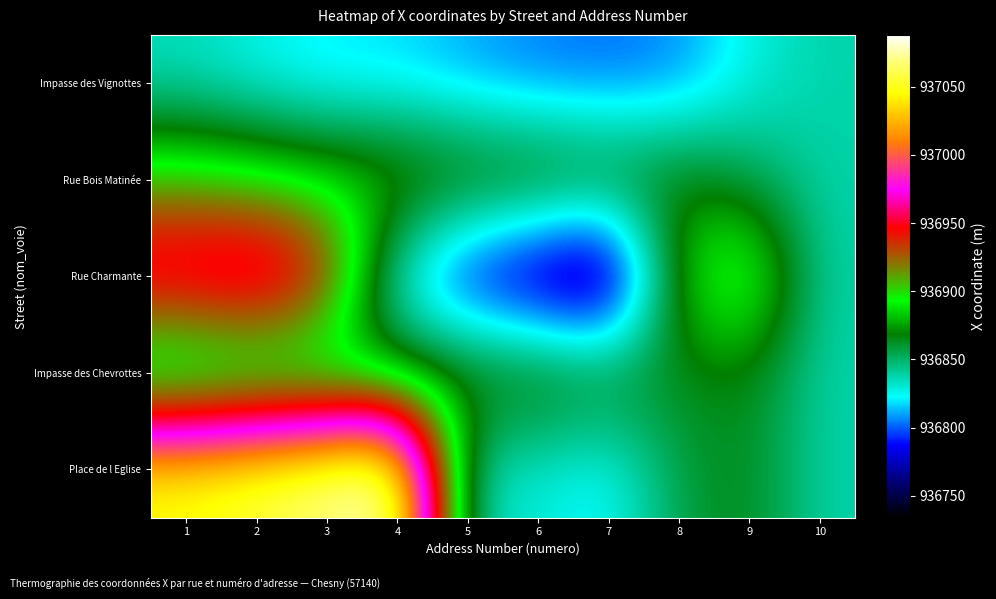

Which has a higher value, 2 or 10?

10